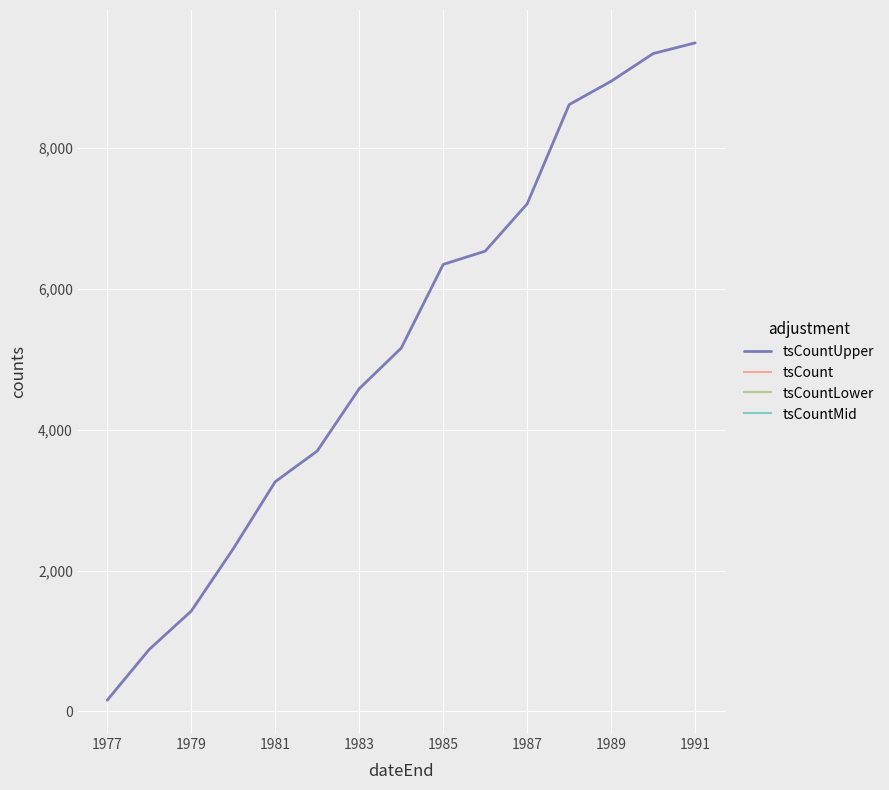

What is the difference between the second highest and second lowest values?

8456